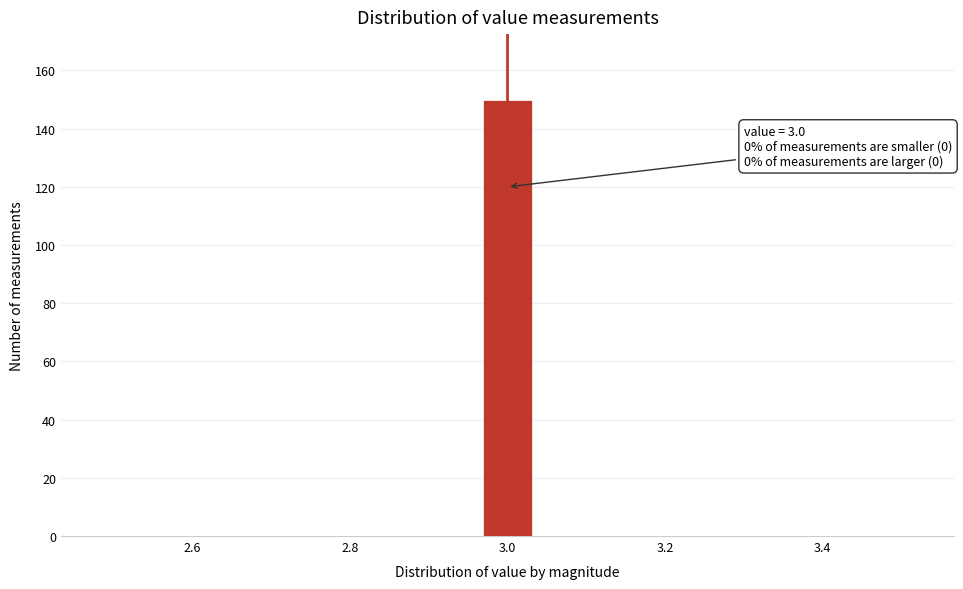

Read against the x-axis, roughly where is the centre of the tallest bar?

3.00